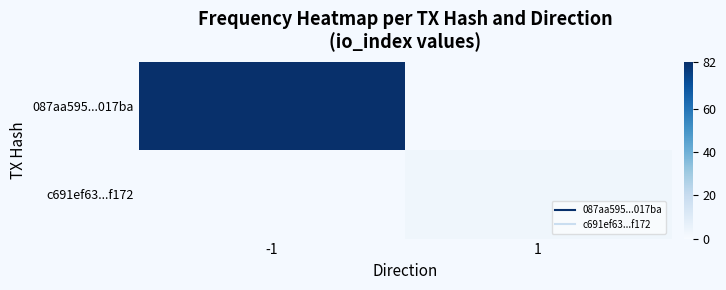

What is the greatest value displayed?

82.0